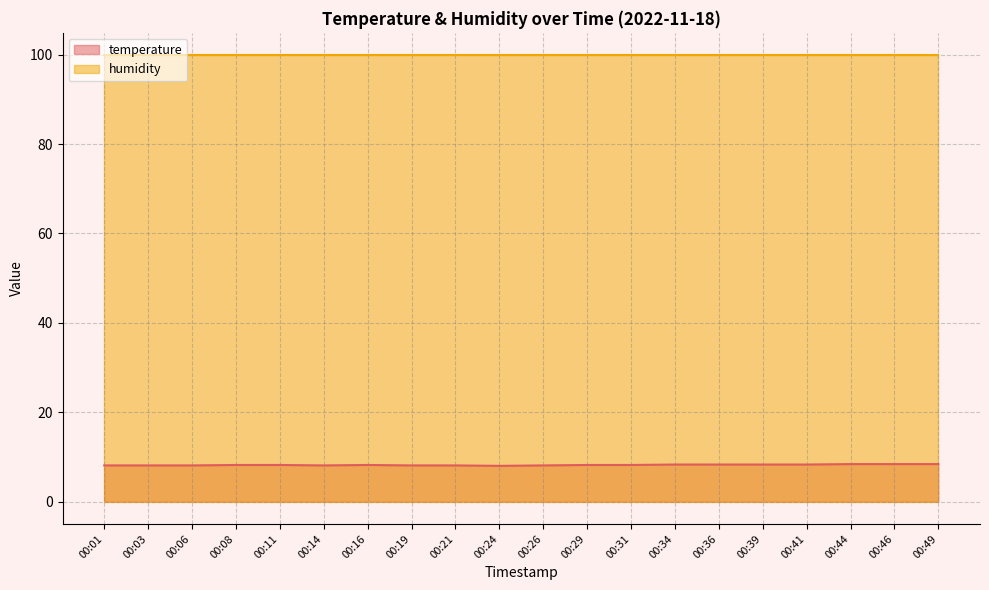

True or false: there are more than 0 points higher than both neighbors.

True